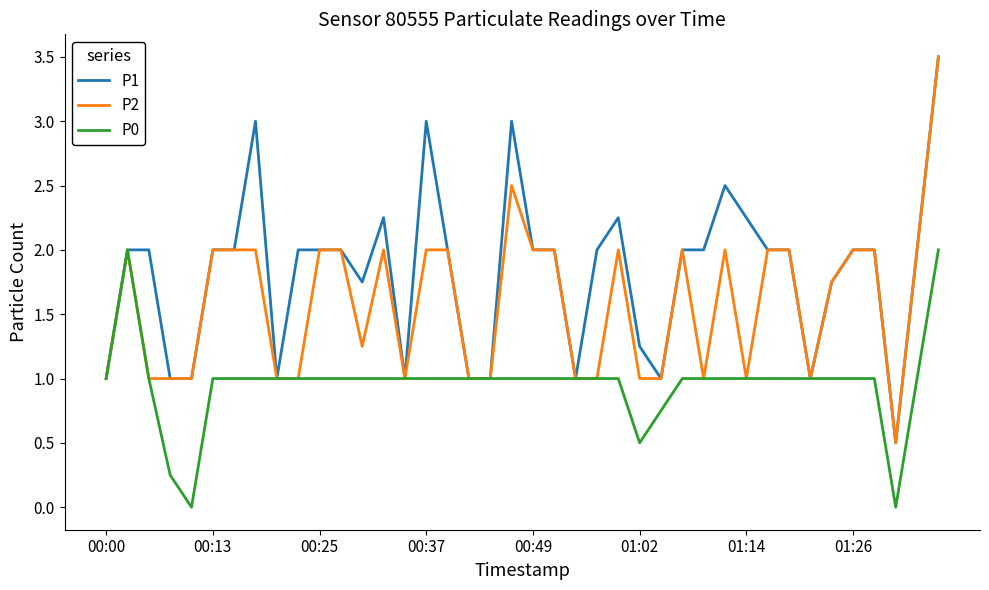

Rank the series by their average value, from lowest to highest.

P0, P2, P1